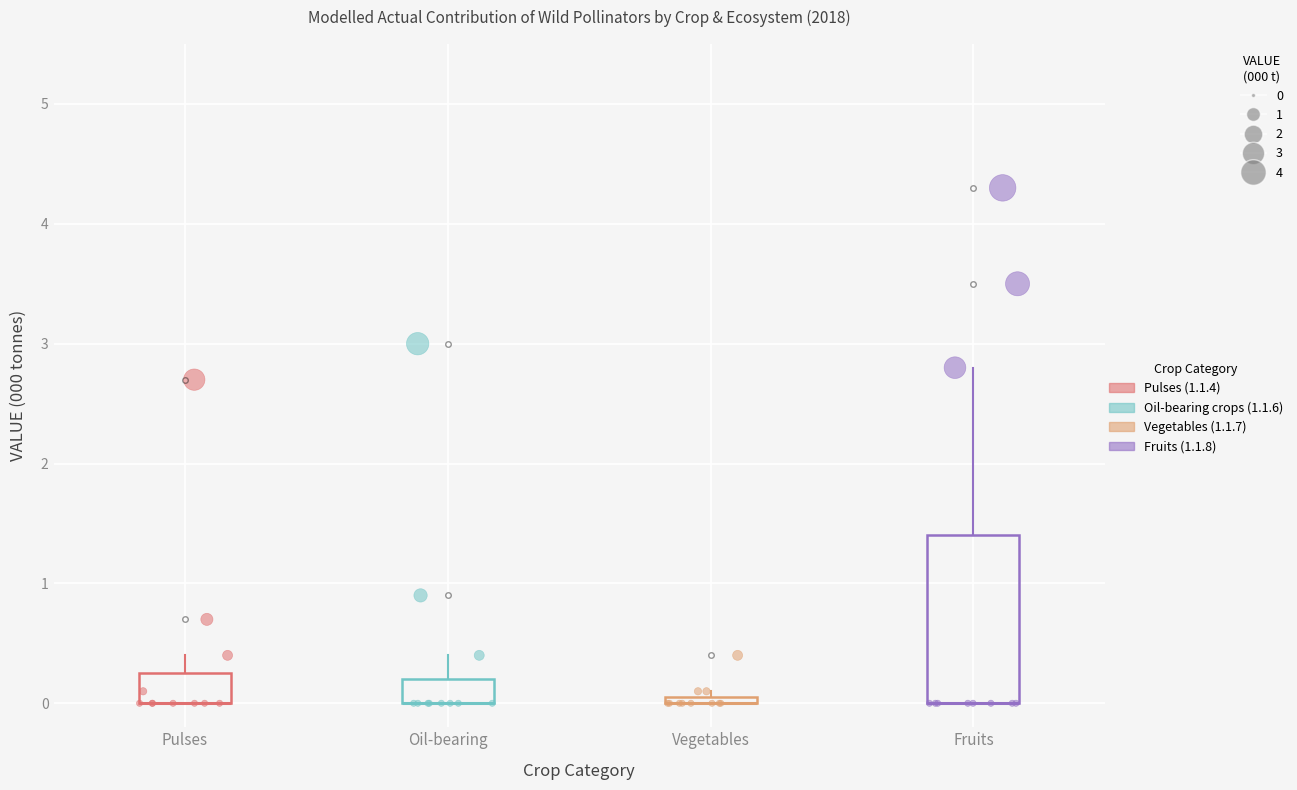

Which series has the largest Y range (max minus min)?

Fruits (1.1.8)